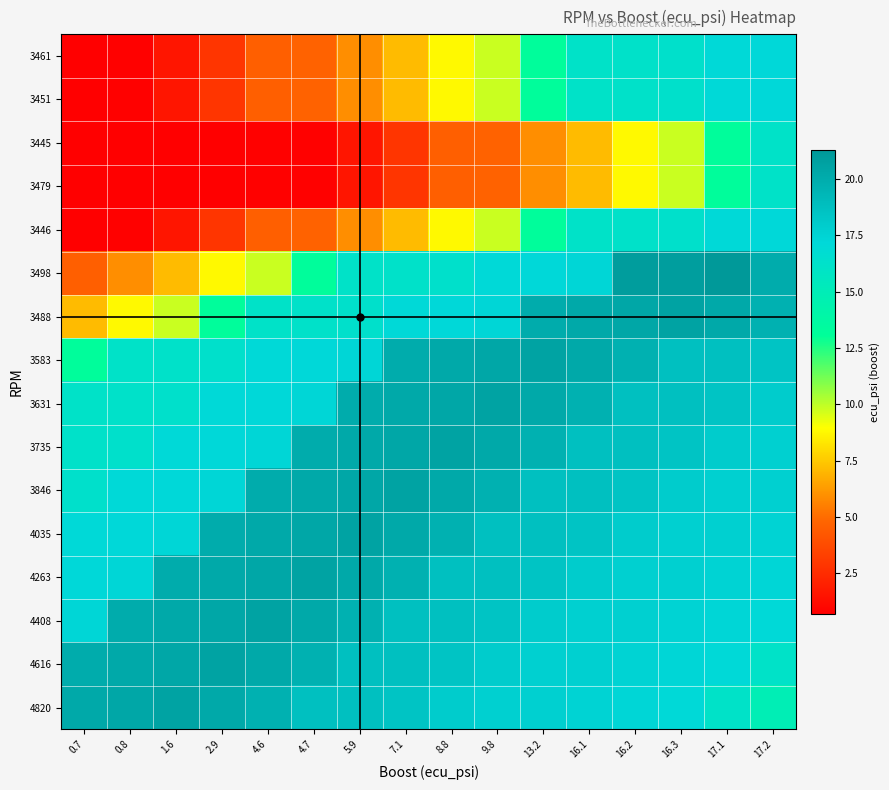

At which category is the sum across all series the highest?

17.2